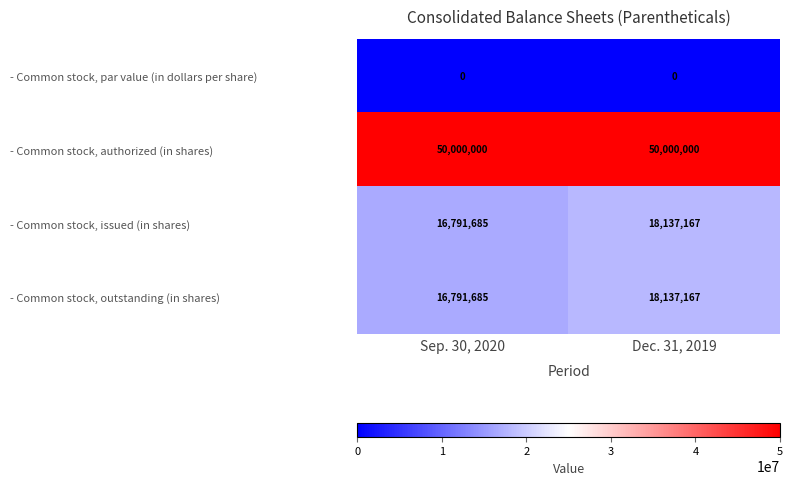

Reading left to right, extract all data points from this chart.

- Common stock, par value (in dollars per share): Sep. 30, 2020=0	Dec. 31, 2019=0
- Common stock, authorized (in shares): Sep. 30, 2020=50000000	Dec. 31, 2019=50000000
- Common stock, issued (in shares): Sep. 30, 2020=16791685	Dec. 31, 2019=18137167
- Common stock, outstanding (in shares): Sep. 30, 2020=16791685	Dec. 31, 2019=18137167